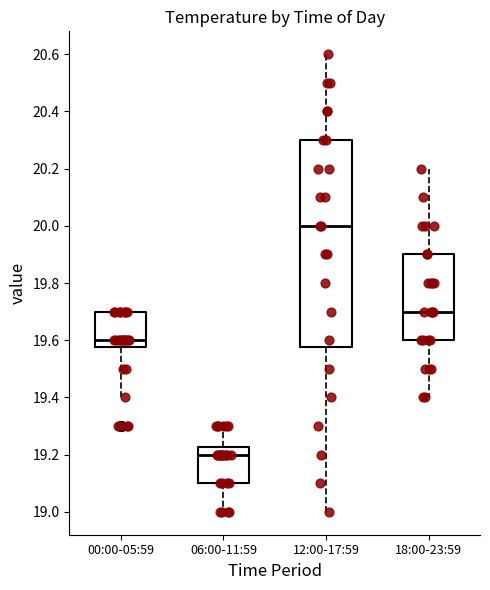

Which box is the tallest, from its lower edge to its upper edge?

12:00-17:59